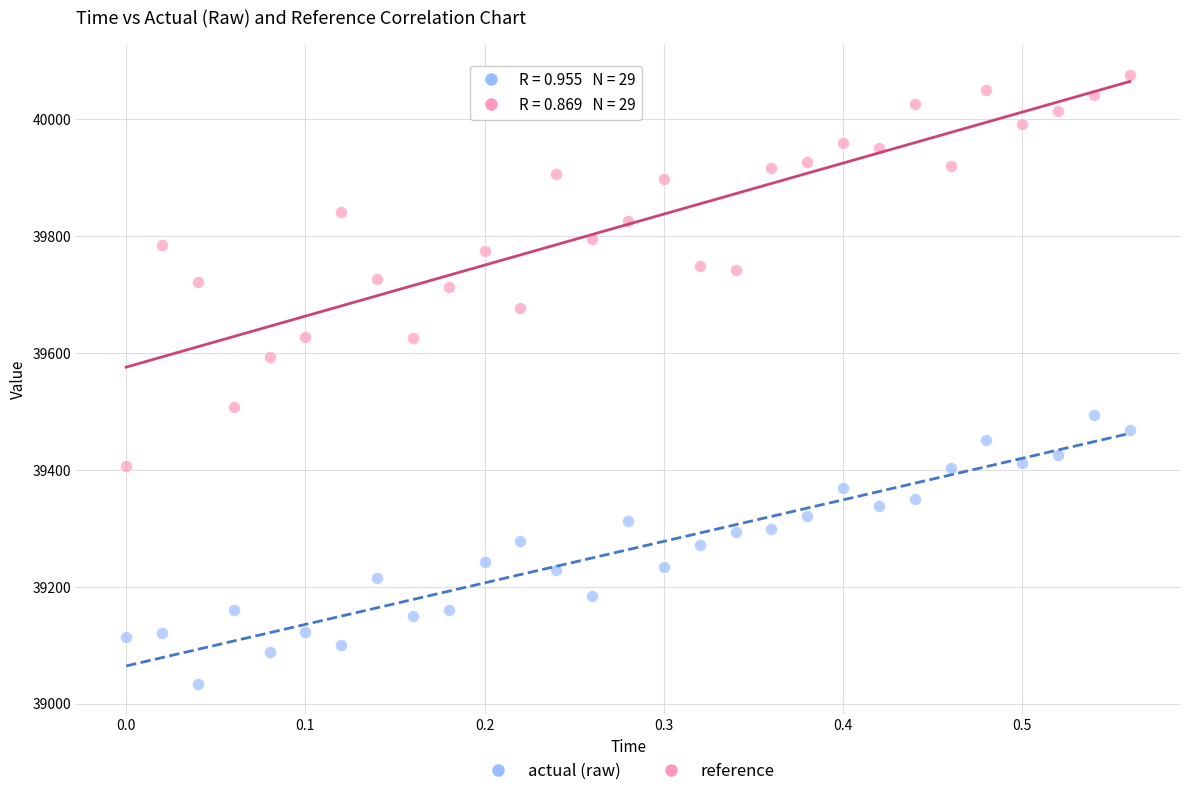

Across all data points, what is the range of Y values (max minus min)?

1040.9